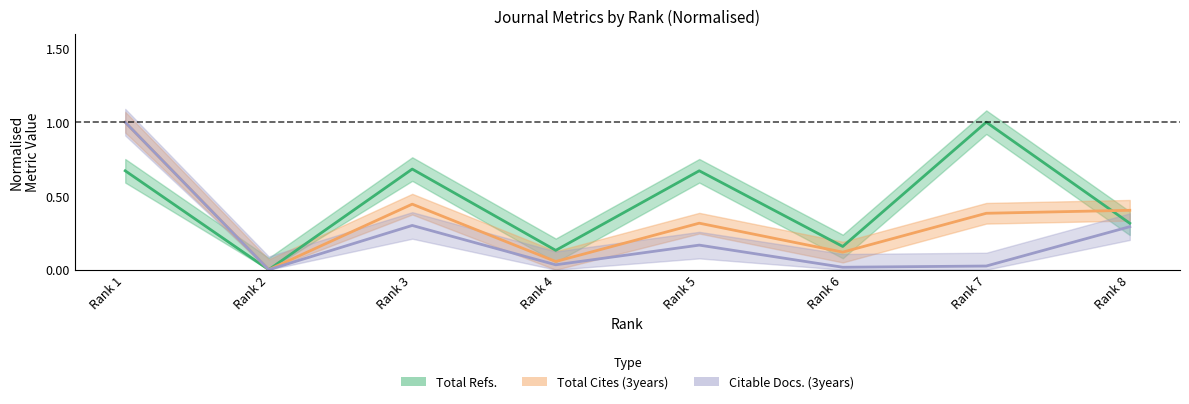

Which series has the widest spread of values?

Total Refs.